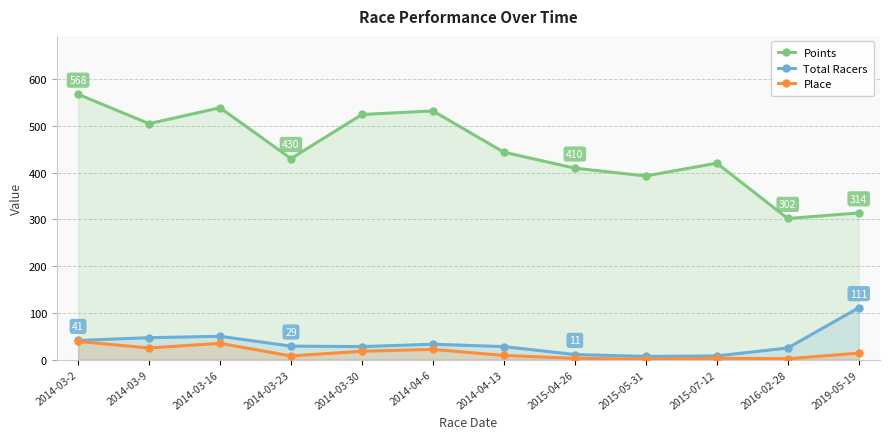

True or false: Total Racers and Points intersect in this chart.

False